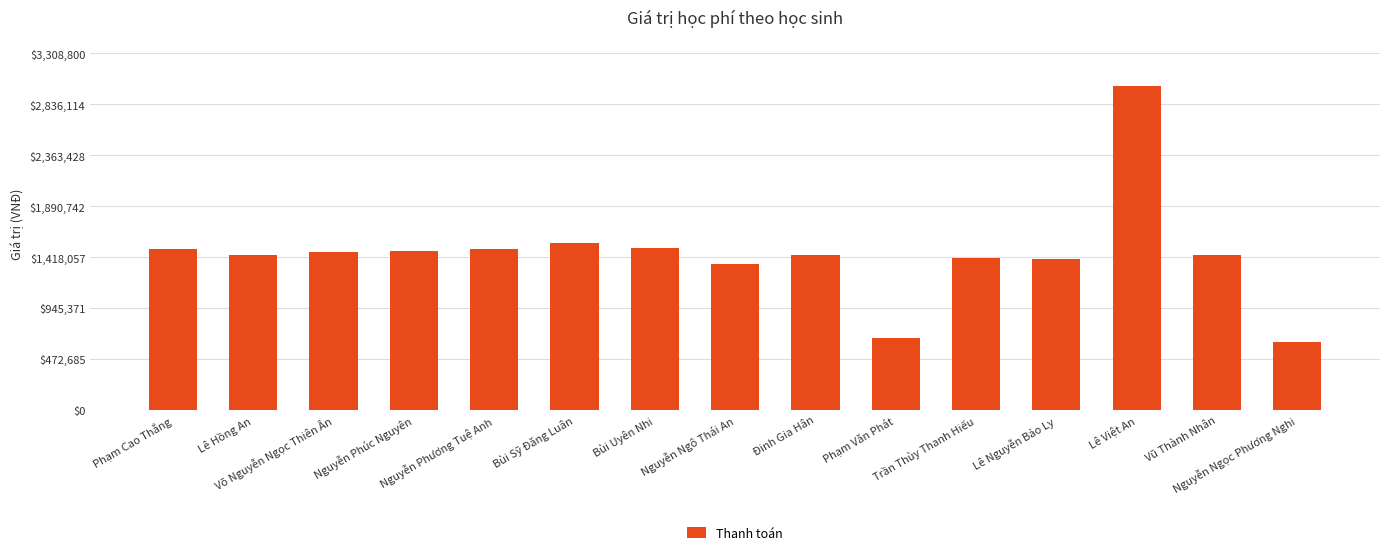

What is the value of the 1st bar from the left?

1489000